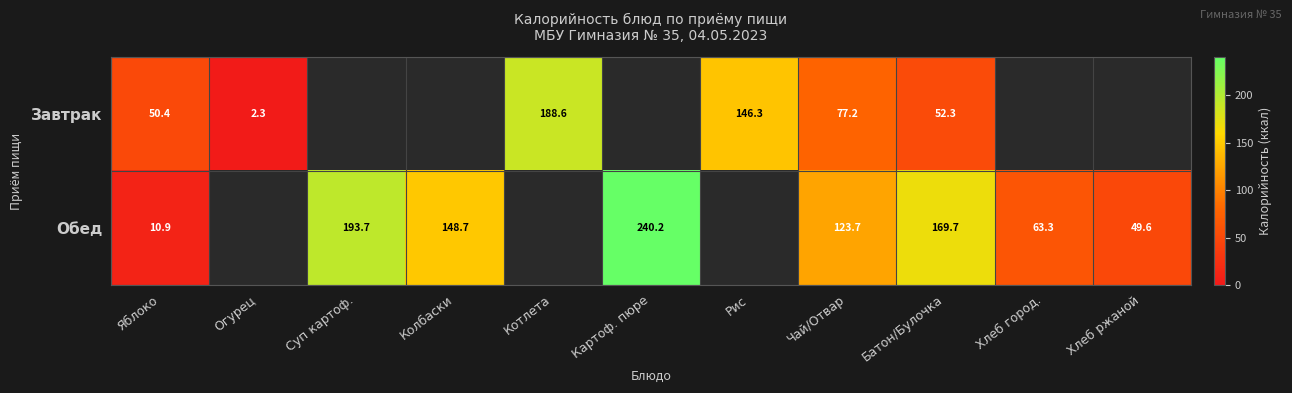

True or false: Обед has a value of 33.0 at Хлеб город..

False